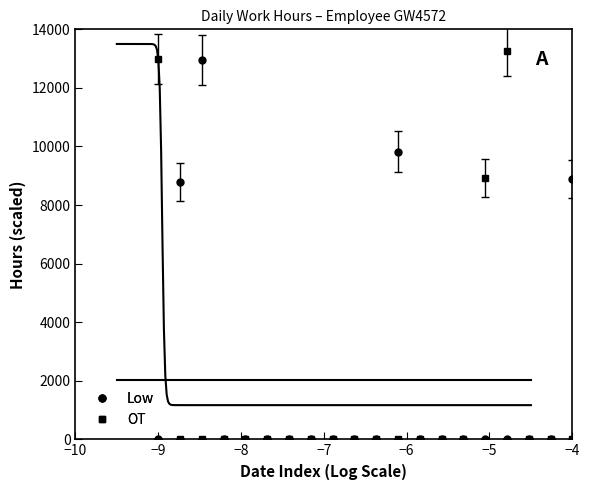

In Low, how many points are higher than both neighbors (excluding endpoints)?

2